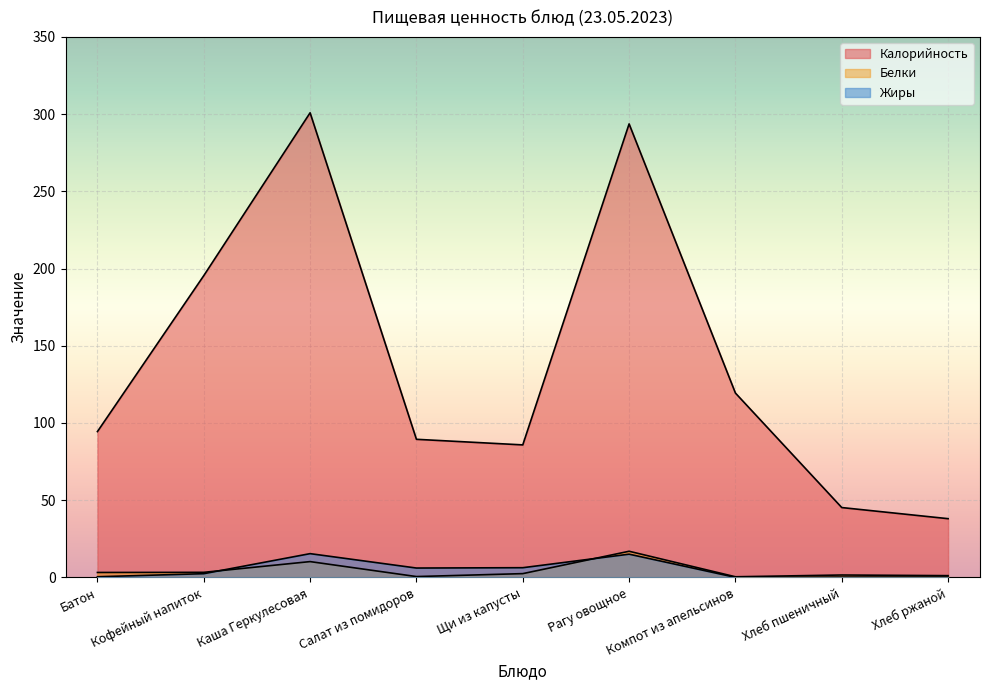

What is the value of the Жиры point at the 8th from the left?

0.2